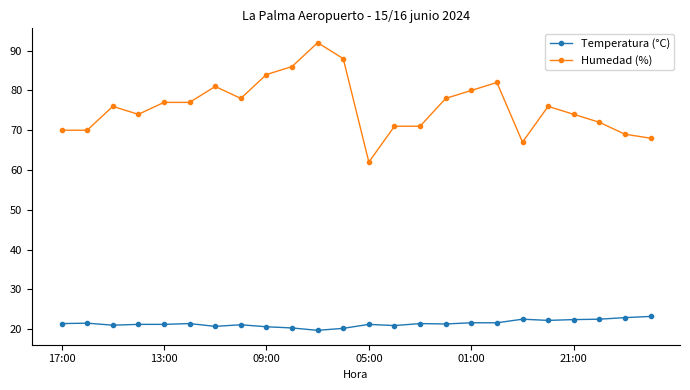

Which series has the largest total across all categories?

Humedad (%)